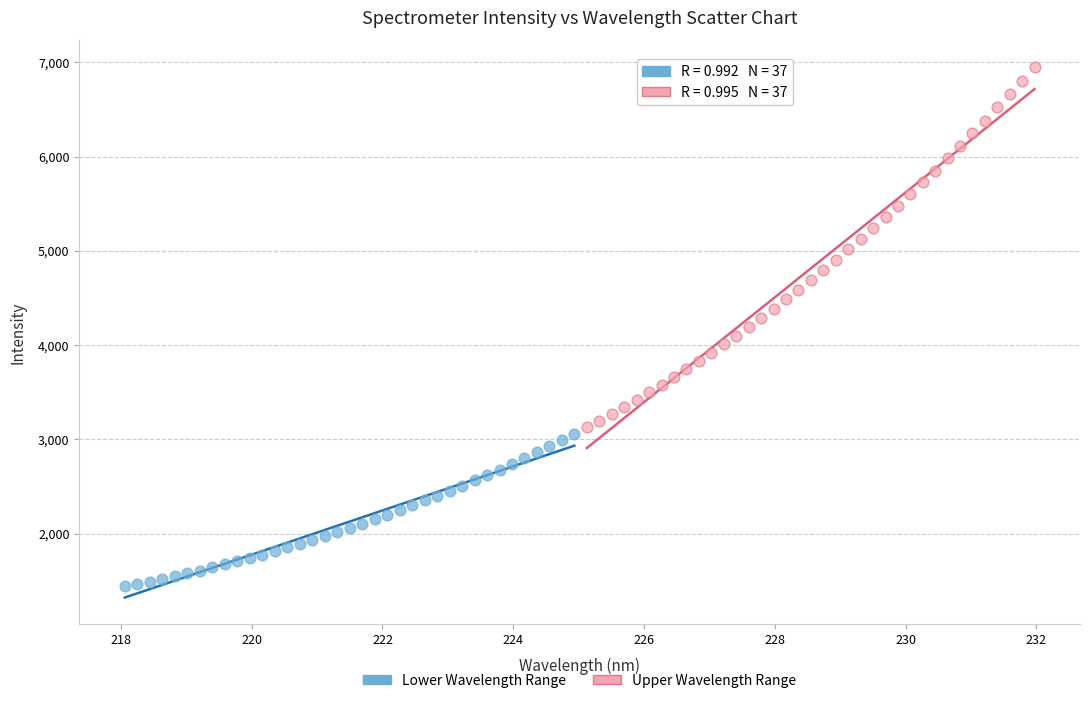

Which series has the largest Y range (max minus min)?

Upper Wavelength Range